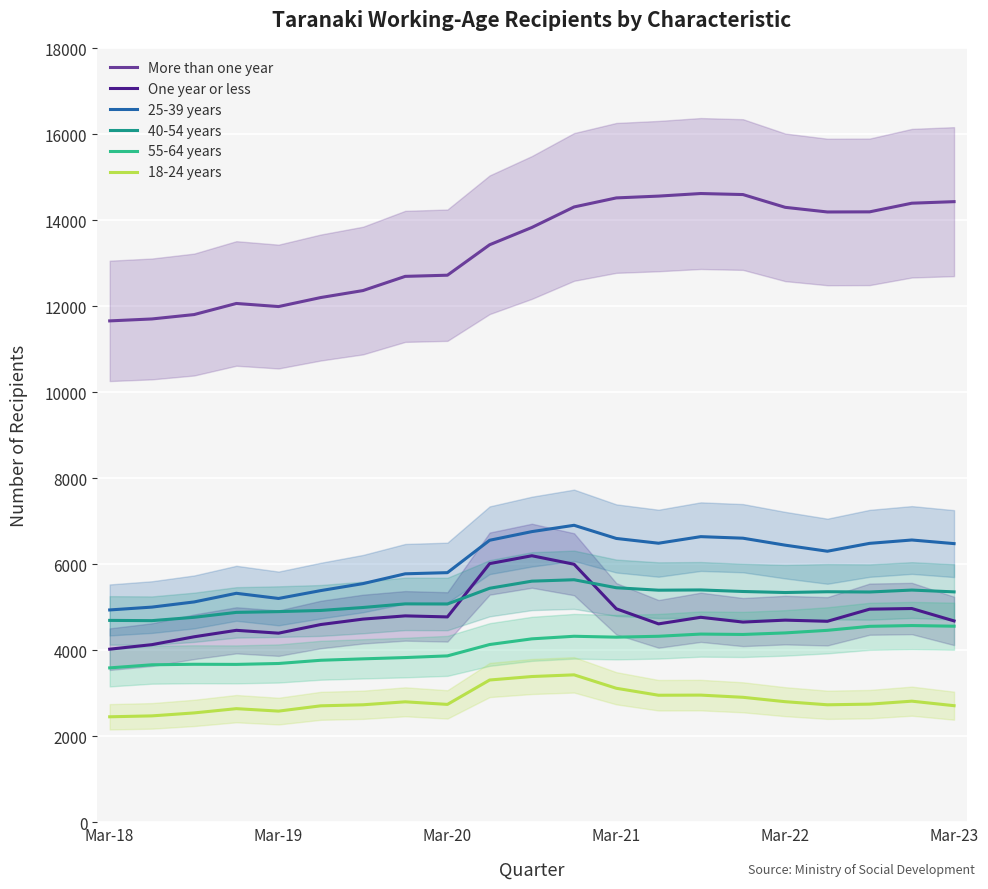

In One year or less, how many points are higher than both neighbors (excluding endpoints)?

6